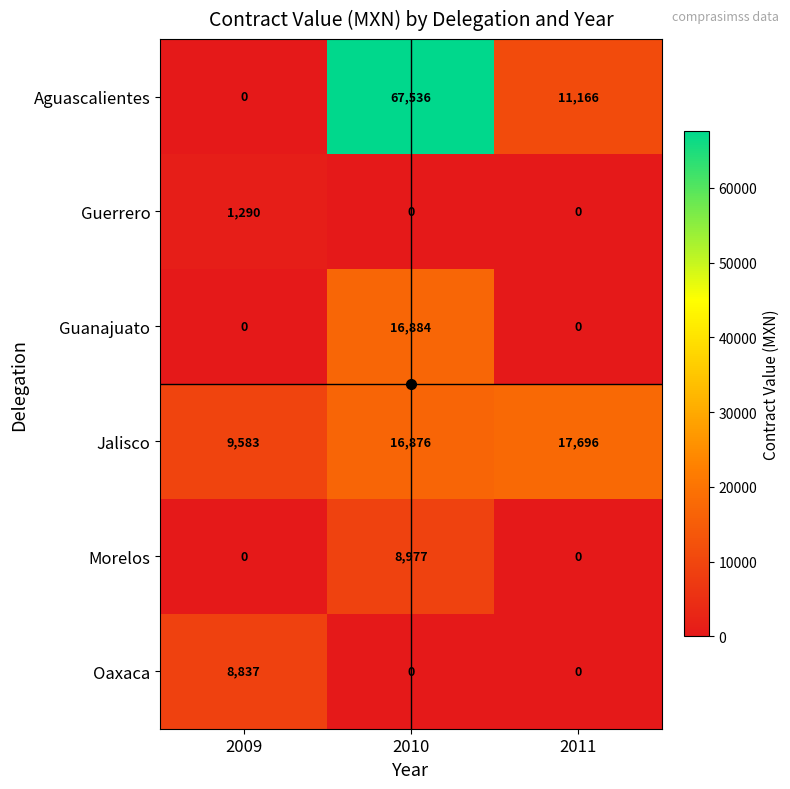

Is the value of Morelos at 2011 greater than the value of Guanajuato at 2010?

No